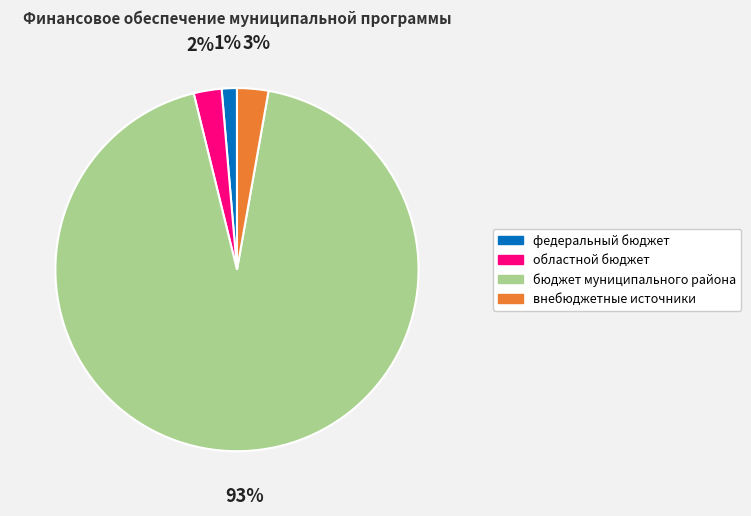

To the nearest percent, what is the average slice percentage?

25%